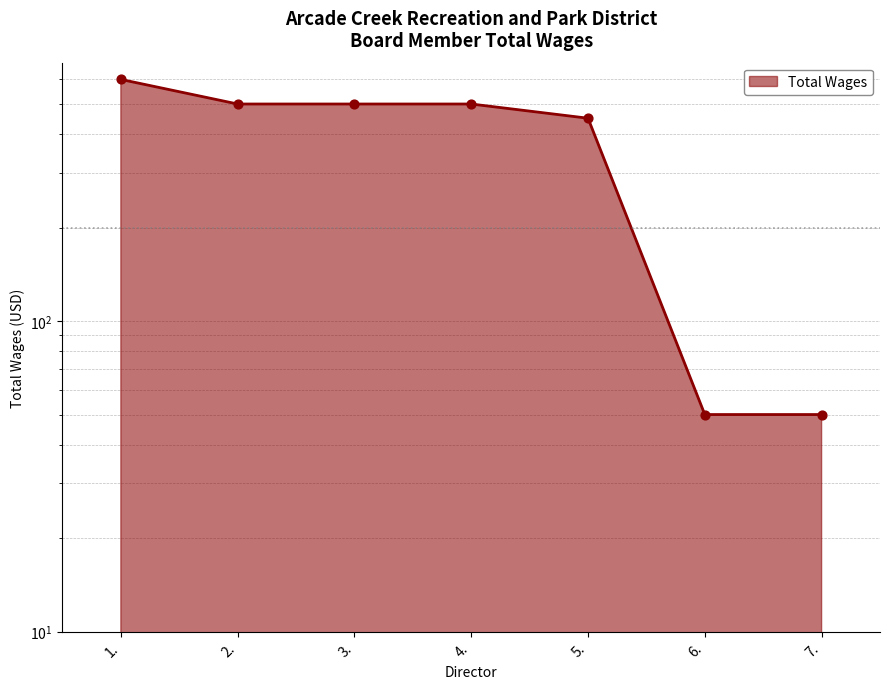

Which has a higher value, 5. or 7.?

5.